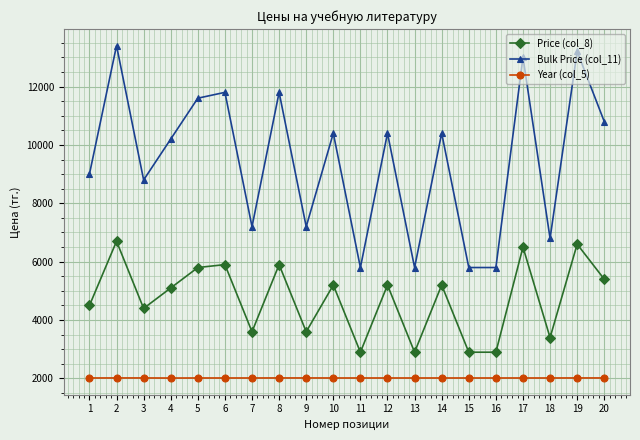

Which series has the largest total across all categories?

Bulk Price (col_11)